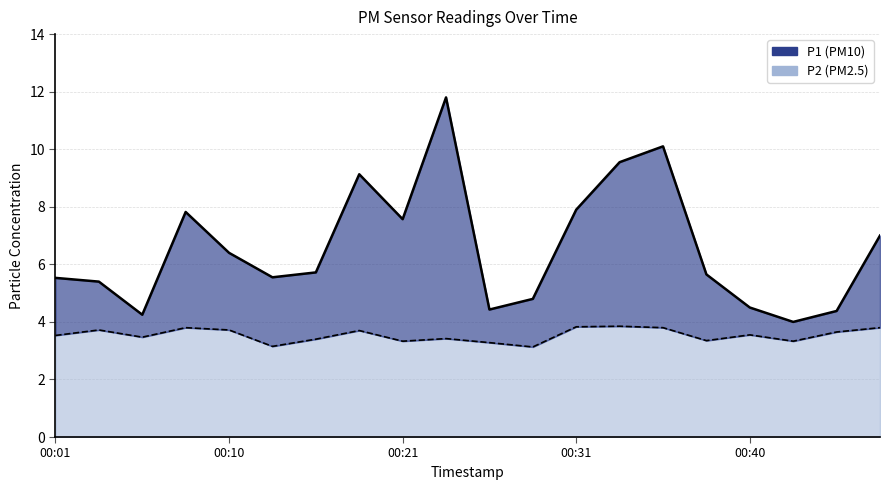

At how many categories does at least one series exceed 6?

9